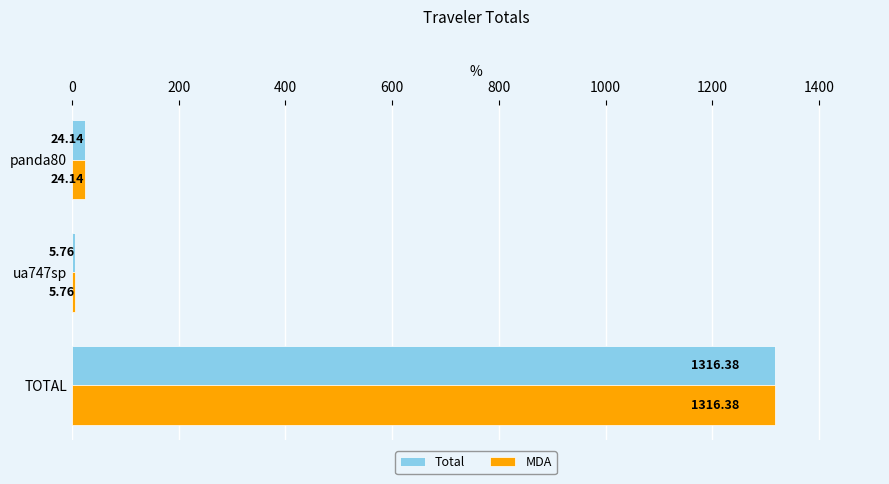

At which category is the sum across all series the highest?

TOTAL